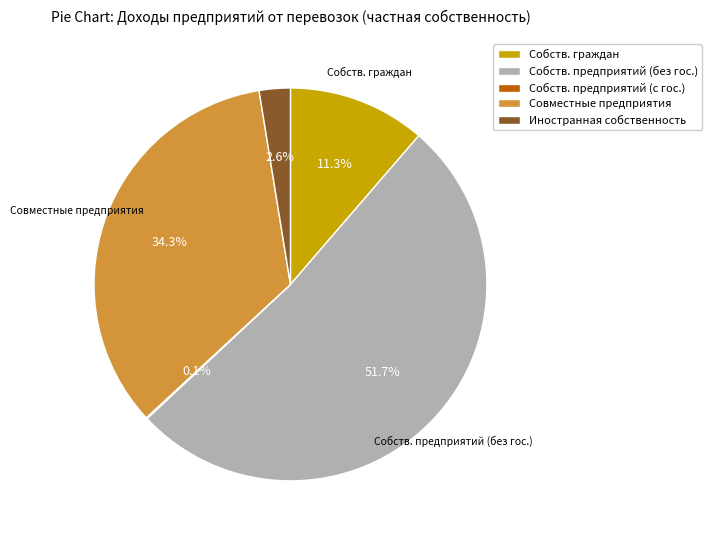

Which category accounts for the majority?

Собств. предприятий (без гос.)